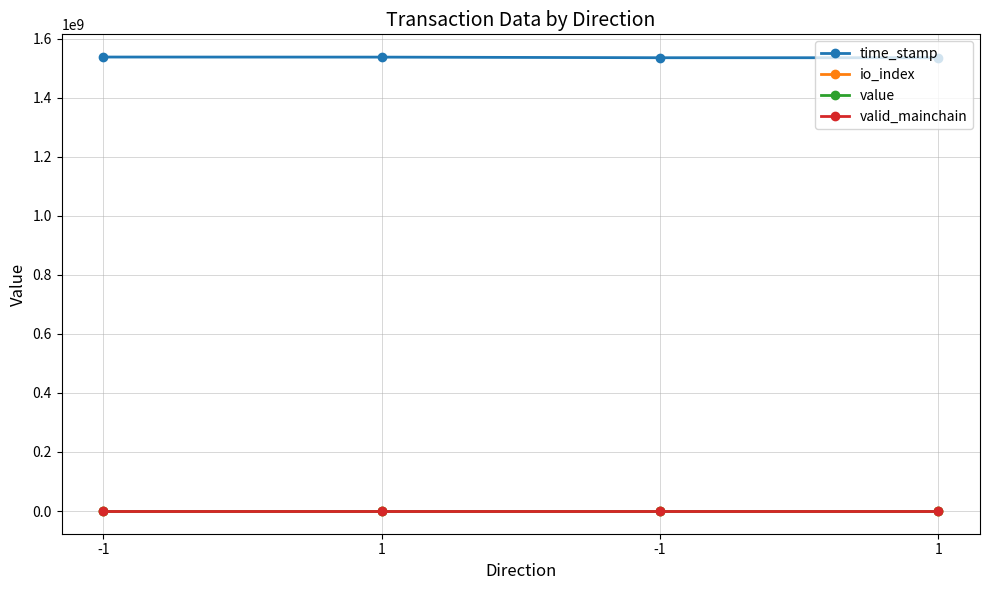

How many lines are shown in the chart?

4